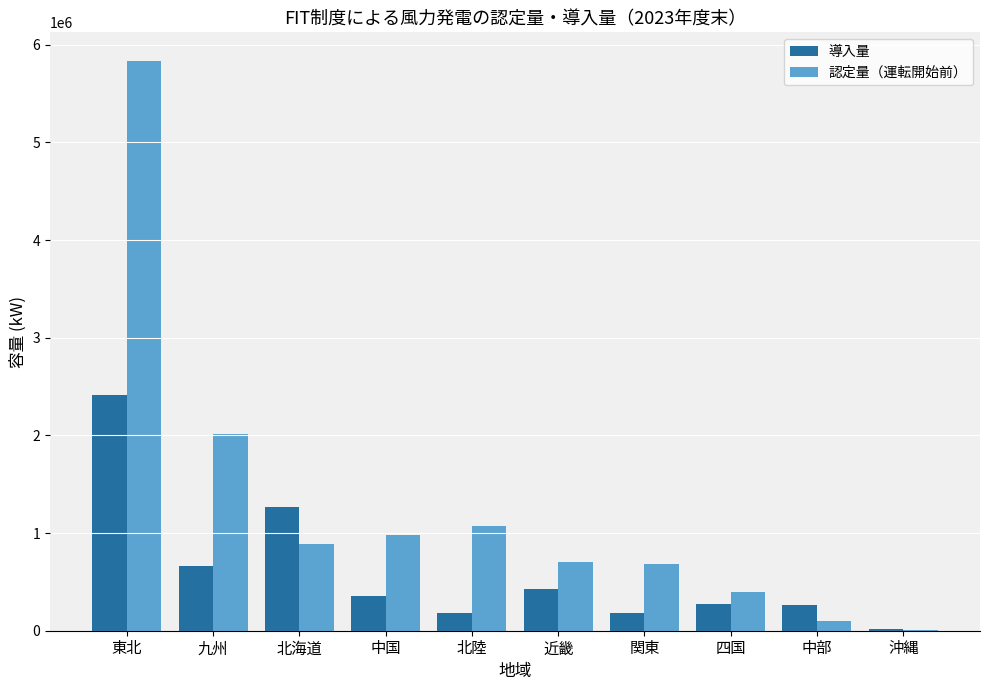

The value of 認定量（運転開始前） at 近畿 is 393350. True or false?

False